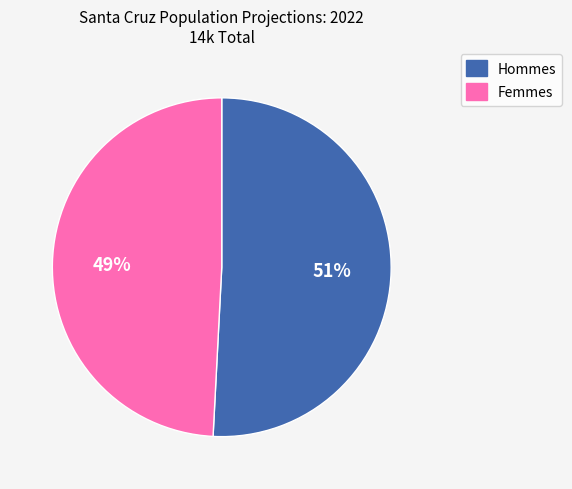

Is there any slice that represents more than half of the pie?

Yes